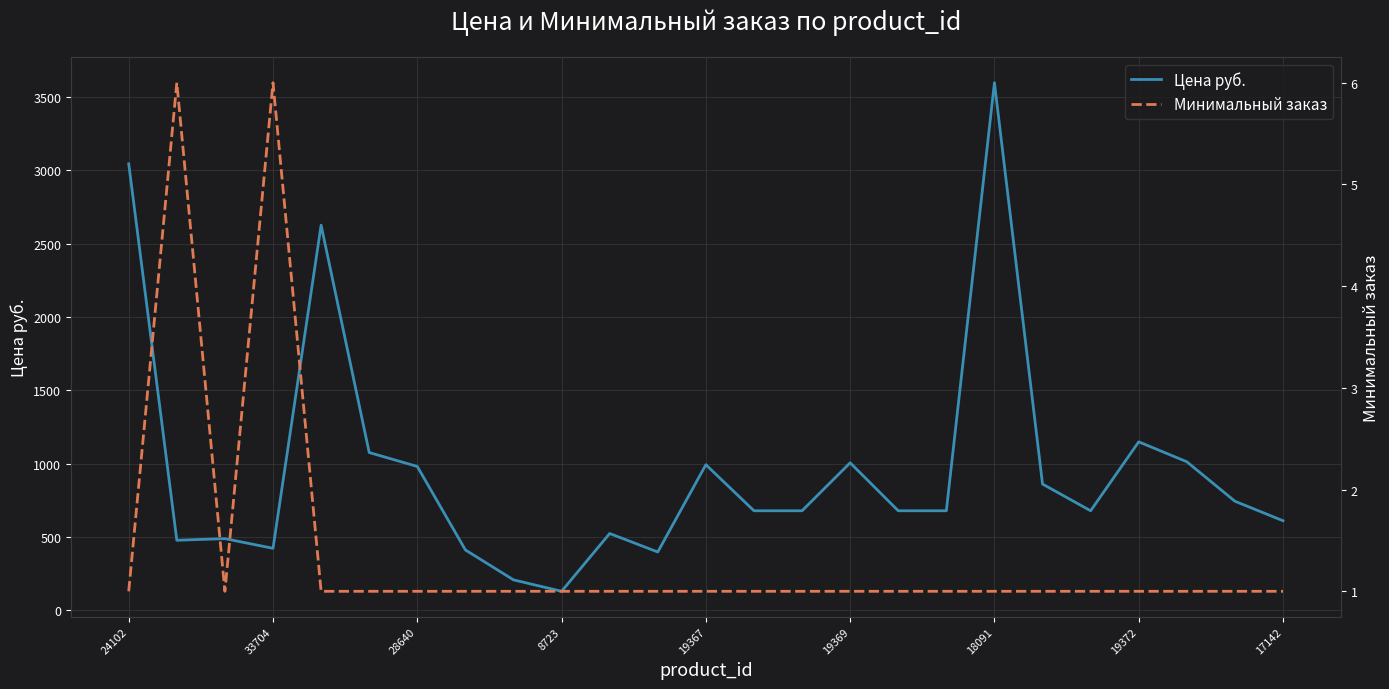

What is the greatest value displayed?

3597